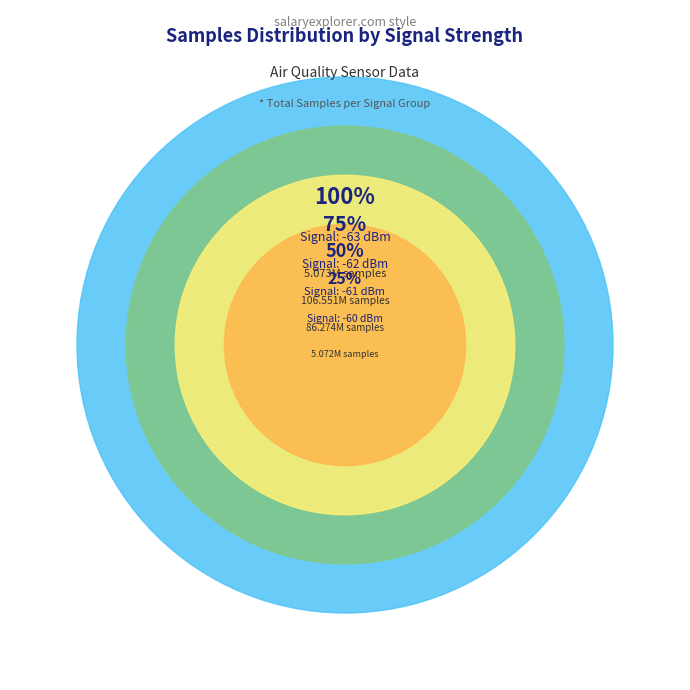

Approximately how many times larger is the value at 25 compared to 10?

1.0